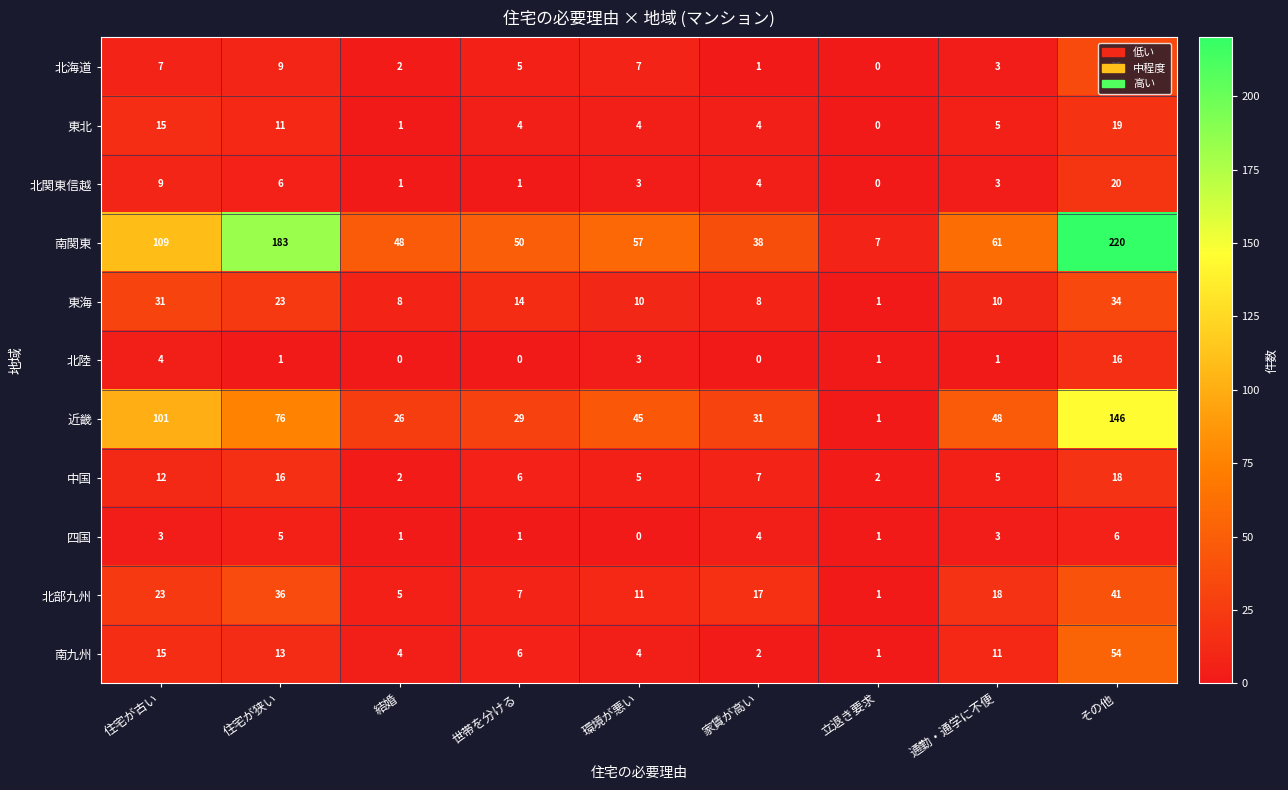

List the series in order of their peak value, lowest first.

四国, 北陸, 中国, 東北, 北関東信越, 東海, 北海道, 北部九州, 南九州, 近畿, 南関東